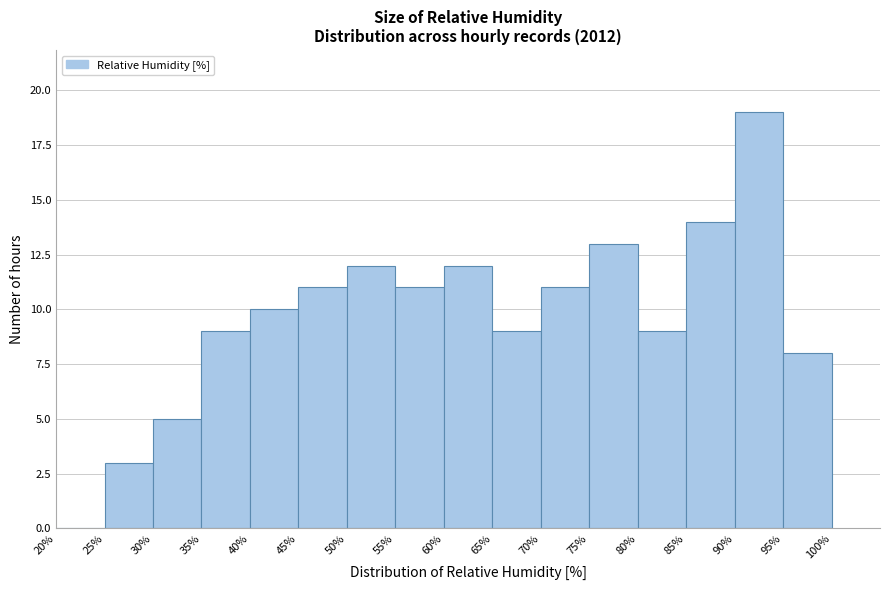

Reading left to right, list every bar in this chart as the range it spans on the x-axis followed by its height. The values are not printed on the chart, so give them approximately, as read against the axis.

20% to 25%: 0
25% to 30%: 3
30% to 35%: 5
35% to 40%: 9
40% to 45%: 10
45% to 50%: 11
50% to 55%: 12
55% to 60%: 11
60% to 65%: 12
65% to 70%: 9
70% to 75%: 11
75% to 80%: 13
80% to 85%: 9
85% to 90%: 14
90% to 95%: 19
95% to 100%: 8